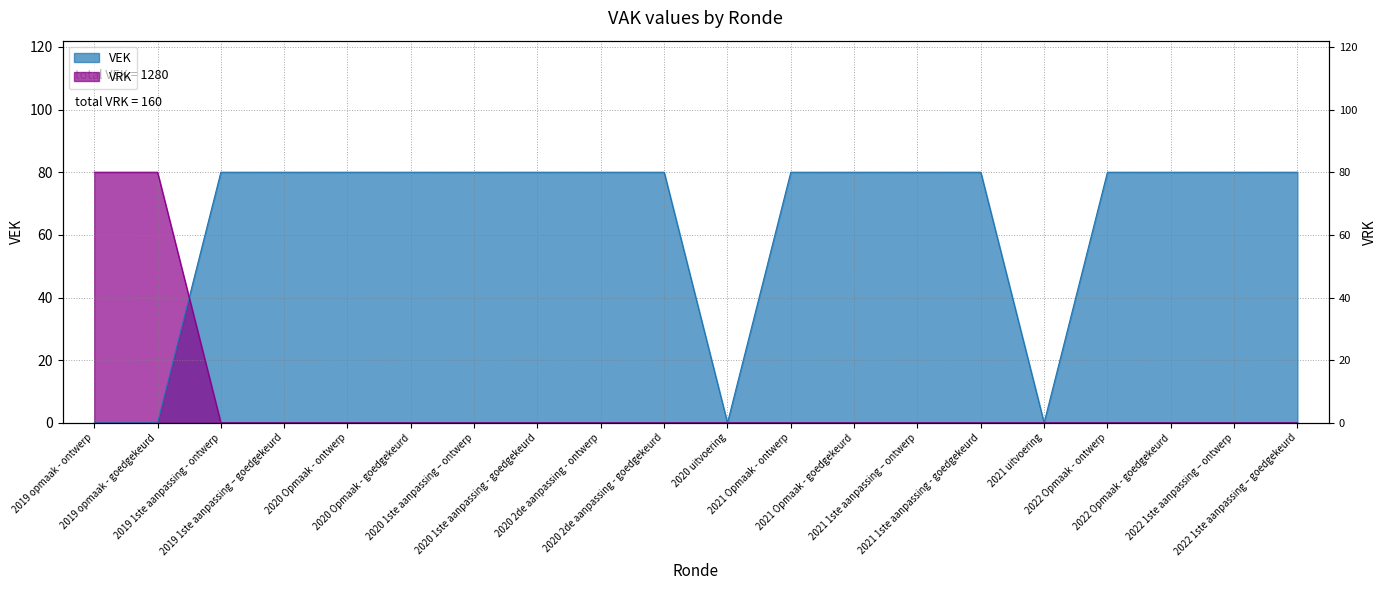

Is the value of VRK at 2020 Opmaak - ontwerp greater than the value of VEK at 2020 1ste aanpassing – ontwerp?

No